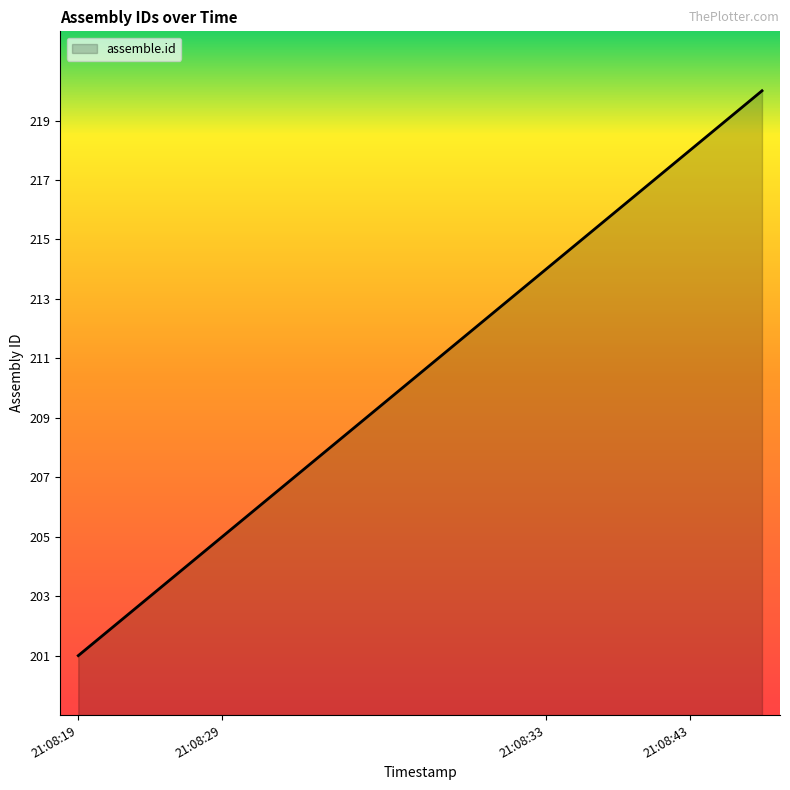

What is the greatest value displayed?

220